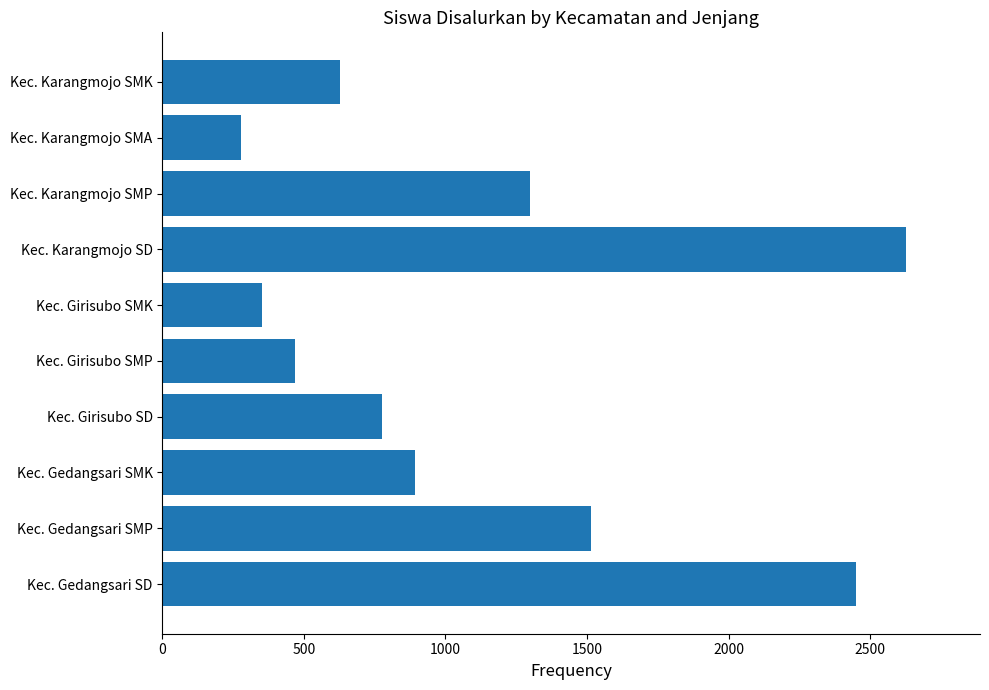

Are the bars horizontal?

Yes